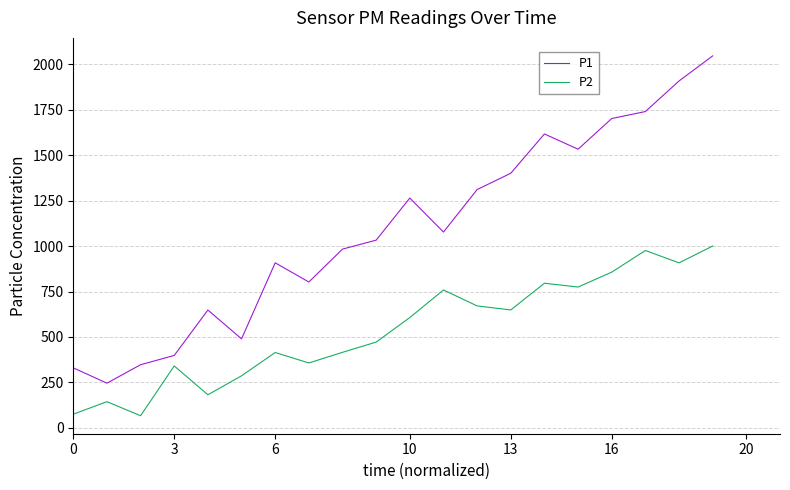

Which series has the largest total across all categories?

P1